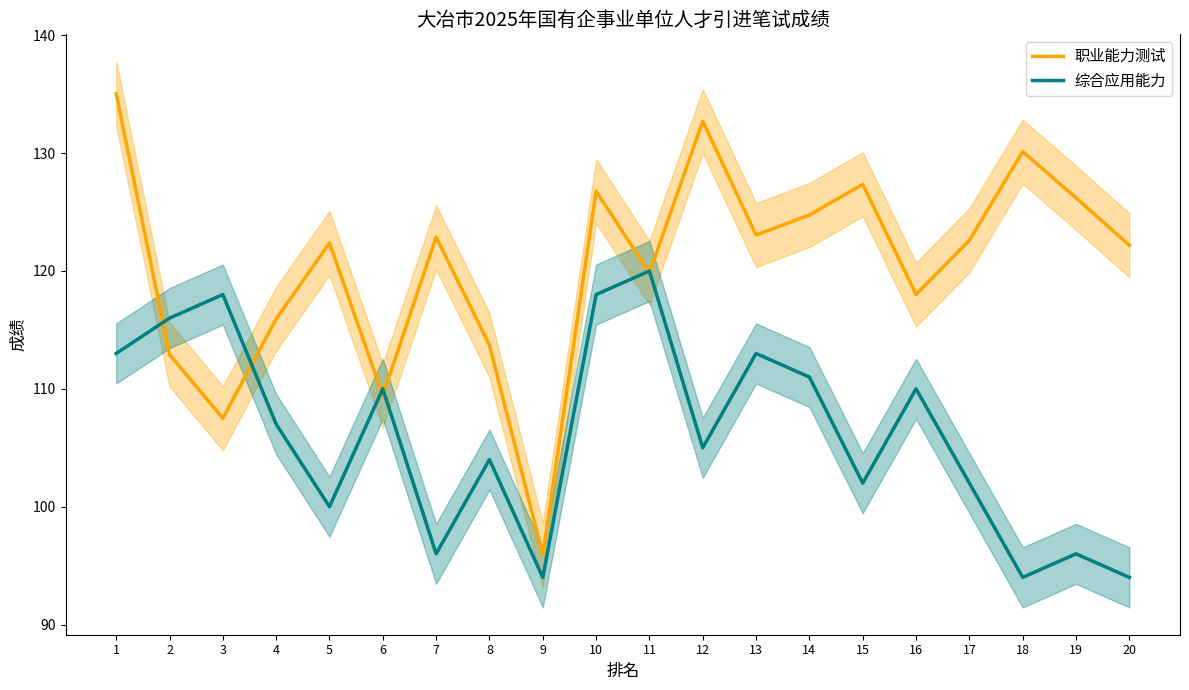

At which label does 综合应用能力 reach its peak?

11